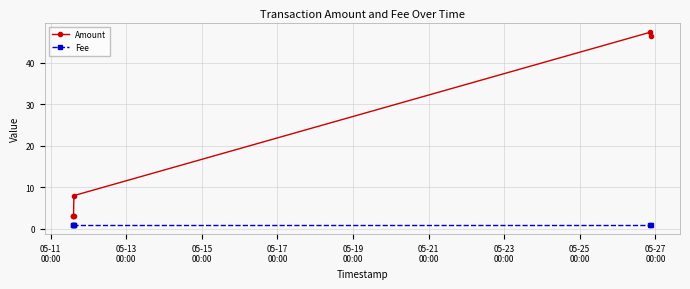

True or false: Amount and Fee intersect in this chart.

False